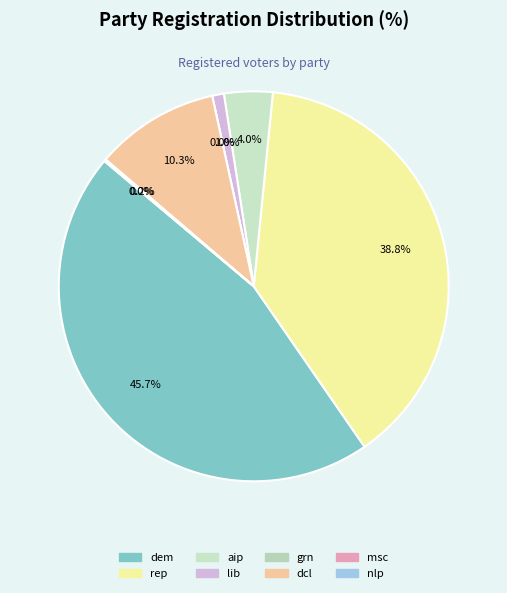

How many slices are in this pie chart?

8